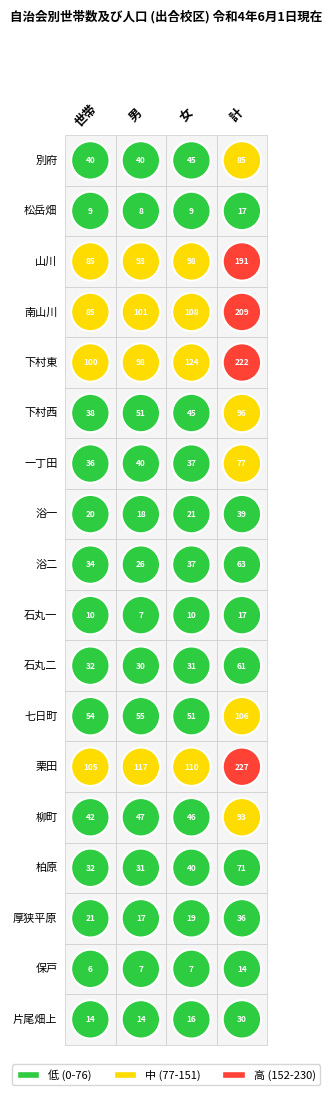

Reading right to left, transcribe all the data shown in this chart.

別府: 3=85	2=45	1=40	0=40
松岳畑: 3=17	2=9	1=8	0=9
山川: 3=191	2=98	1=93	0=85
南山川: 3=209	2=108	1=101	0=85
下村東: 3=222	2=124	1=98	0=100
下村西: 3=96	2=45	1=51	0=38
一丁田: 3=77	2=37	1=40	0=36
浴一: 3=39	2=21	1=18	0=20
浴二: 3=63	2=37	1=26	0=34
石丸一: 3=17	2=10	1=7	0=10
石丸二: 3=61	2=31	1=30	0=32
七日町: 3=106	2=51	1=55	0=54
栗田: 3=227	2=110	1=117	0=105
柳町: 3=93	2=46	1=47	0=42
柏原: 3=71	2=40	1=31	0=32
厚狭平原: 3=36	2=19	1=17	0=21
保戸: 3=14	2=7	1=7	0=6
片尾畑上: 3=30	2=16	1=14	0=14